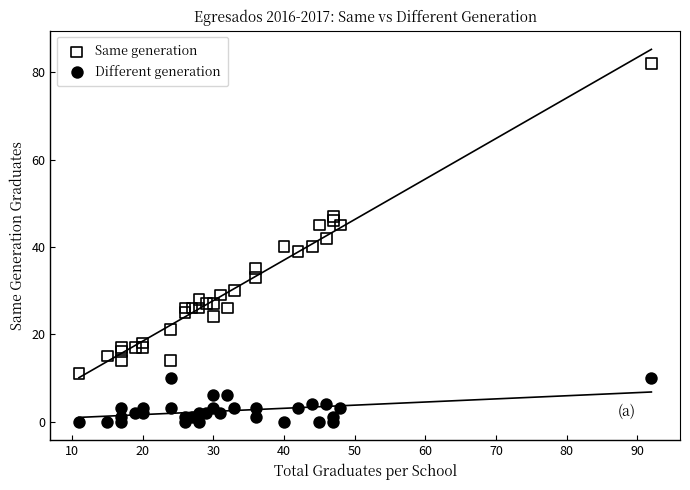

Across all data points, what is the range of Y values (max minus min)?

82